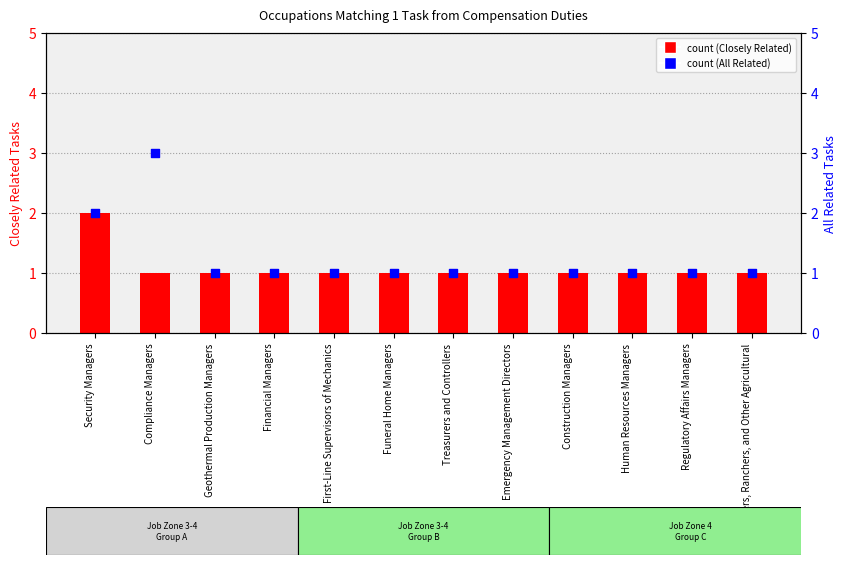

Which series reaches the minimum Y coordinate?

Closely Related Tasks